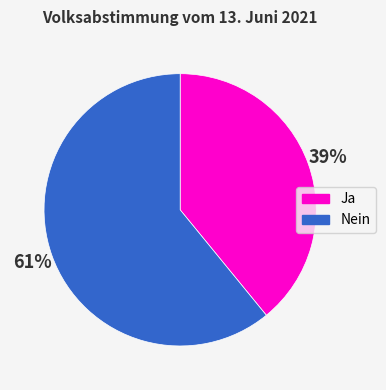

Is Ja the majority of the pie?

No